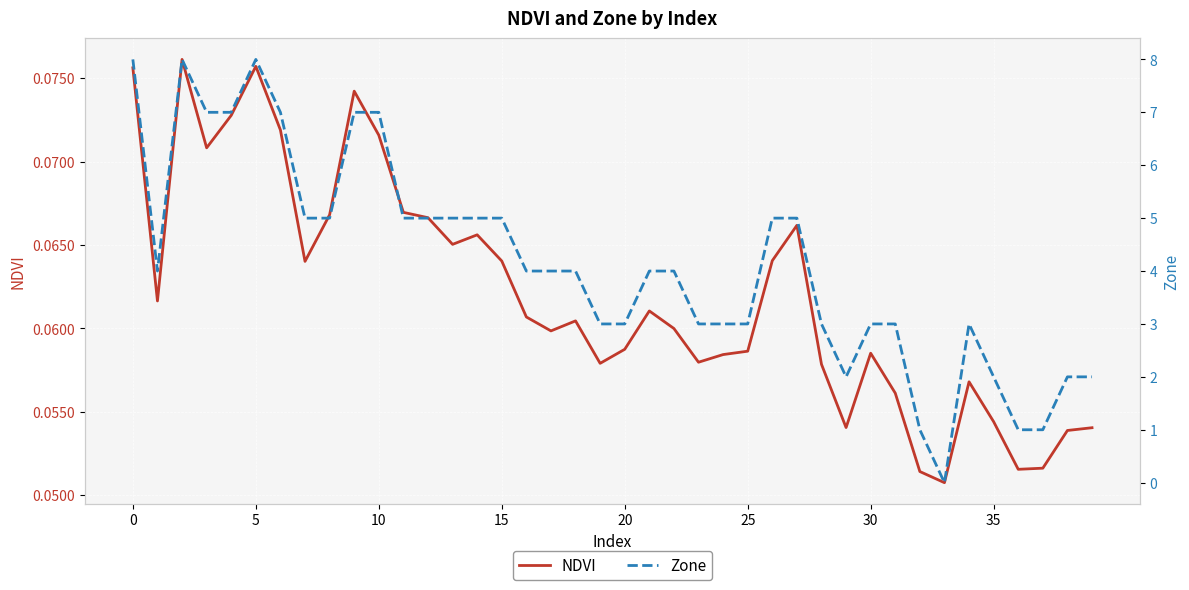

Is it true that NDVI equals 0.1 at 29?

True